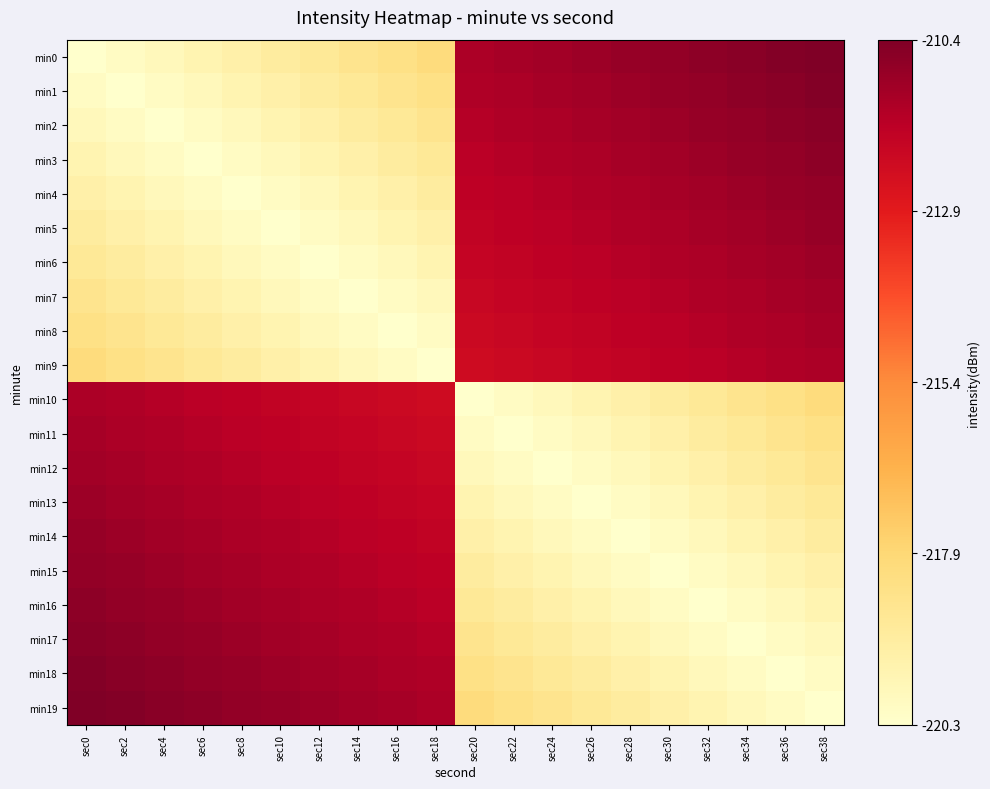

Which has a higher value, sec12 or sec18?

sec18